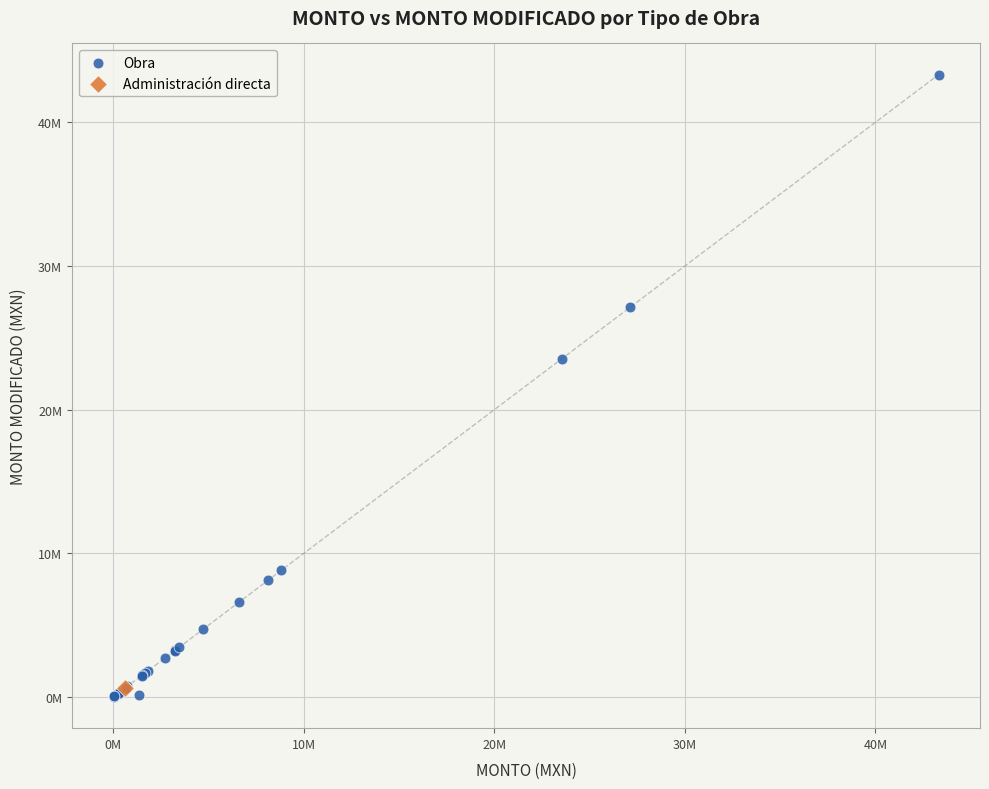

What are all the series names shown in the legend?

Obra, Administración directa